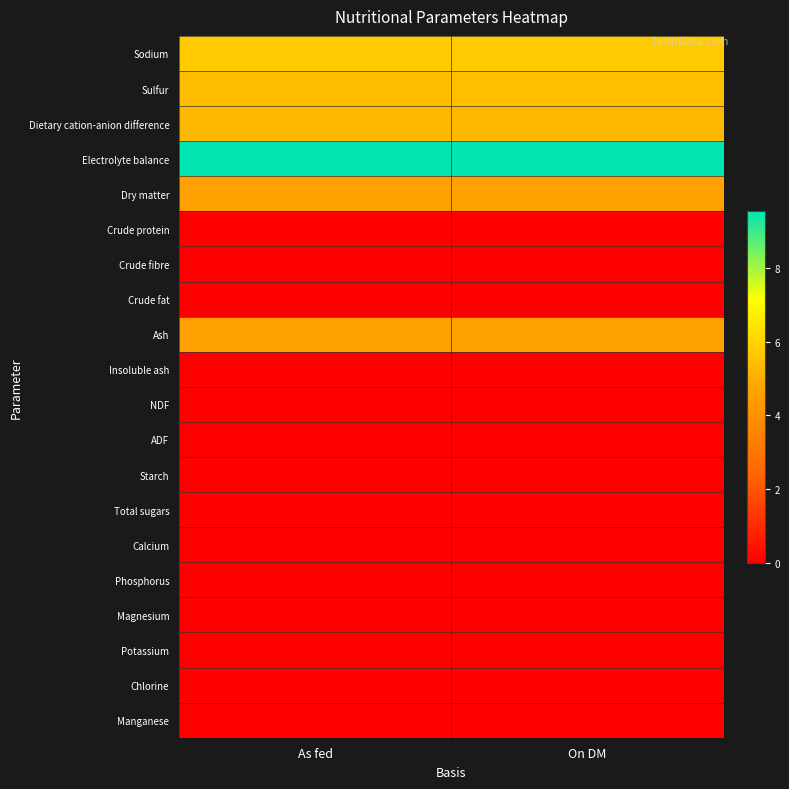

List the series in order of their peak value, lowest first.

Crude protein, Crude fibre, Crude fat, Insoluble ash, NDF, ADF, Starch, Total sugars, Calcium, Phosphorus, Magnesium, Potassium, Chlorine, Manganese, Dry matter, Ash, Dietary cation-anion difference, Sulfur, Sodium, Electrolyte balance